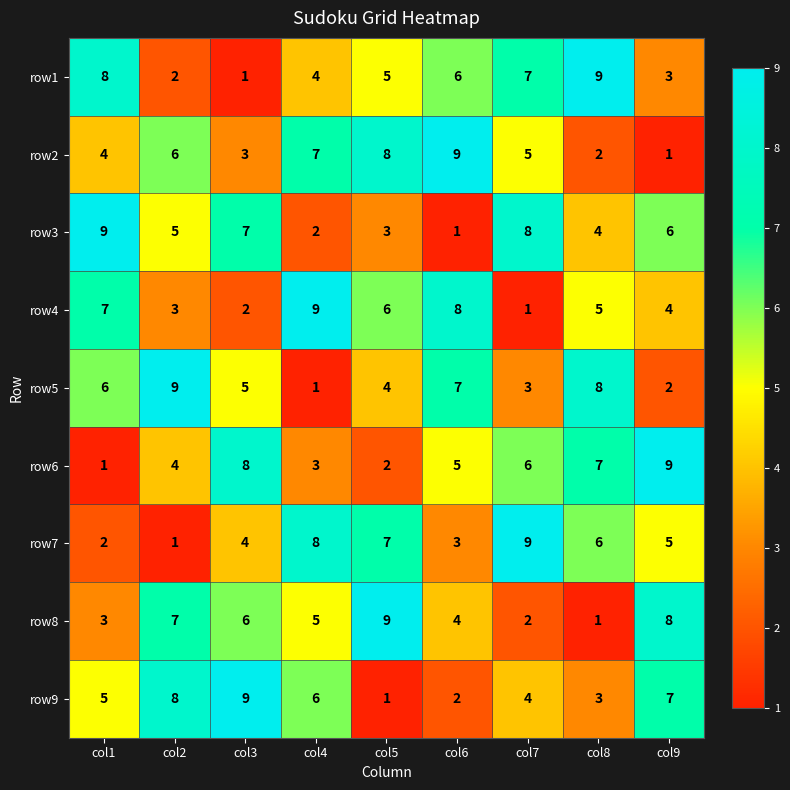

Is it true that row9 equals 1 at col6?

False